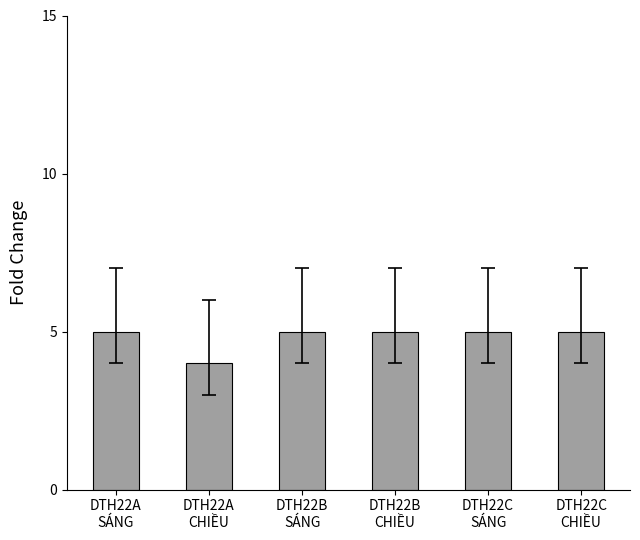

True or false: the data shows 2 at DTH22A
SÁNG.

False